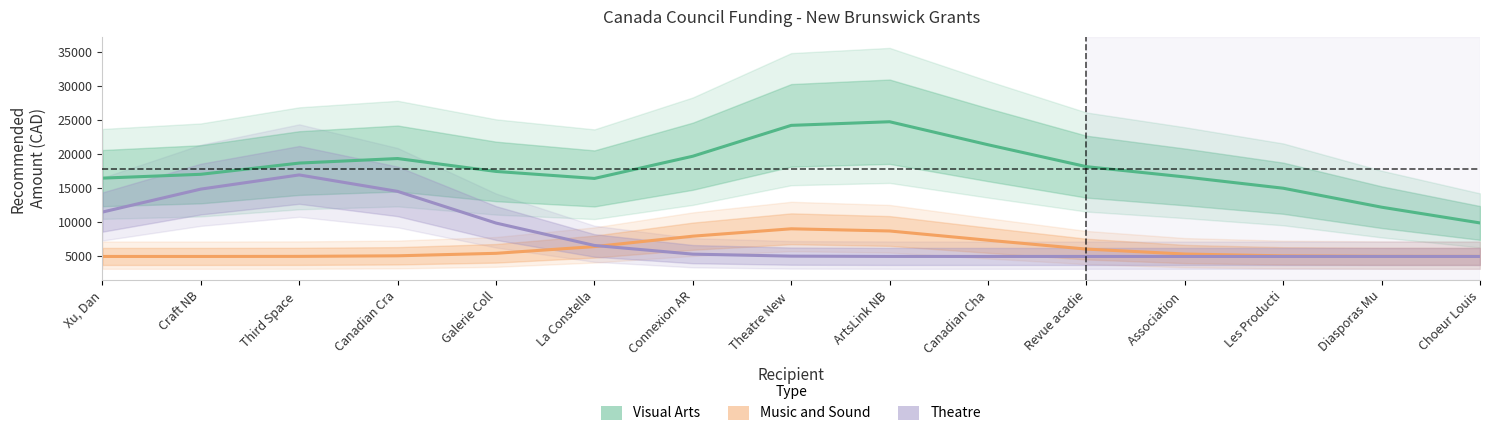

Reading left to right, extract all data points from this chart.

Visual Arts: Xu, Dan=16490.5	Craft NB=17052.3	Third Space =18697.8	Canadian Cra=19364.8	Galerie Coll=17472.0	La Constella=16445.5	Connexion AR=19704.5	Theatre New =24231.3	ArtsLink NB=24762.7	Canadian Cha=21387.7	Revue acadie=18172.1	Association =16665.7	Les Producti=15009.5	Diasporas Mu=12226.9	Choeur Louis=9916.5
Music and Sound: Xu, Dan=5000.0	Craft NB=5001.1	Third Space =5012.6	Canadian Cra=5094.8	Galerie Coll=5459.1	La Constella=6444.4	Connexion AR=7974.2	Theatre New =9057.8	ArtsLink NB=8736.7	Canadian Cha=7381.9	Revue acadie=6080.5	Association =5355.7	Les Producti=5085.0	Diasporas Mu=5014.4	Choeur Louis=5001.8
Theatre: Xu, Dan=11511.0	Craft NB=14881.3	Third Space =16961.3	Canadian Cra=14544.9	Galerie Coll=9898.5	La Constella=6612.5	Connexion AR=5340.4	Theatre New =5046.1	ArtsLink NB=5004.0	Canadian Cha=5000.0	Revue acadie=5000.0	Association =5000.0	Les Producti=5000.0	Diasporas Mu=5000.0	Choeur Louis=5000.0